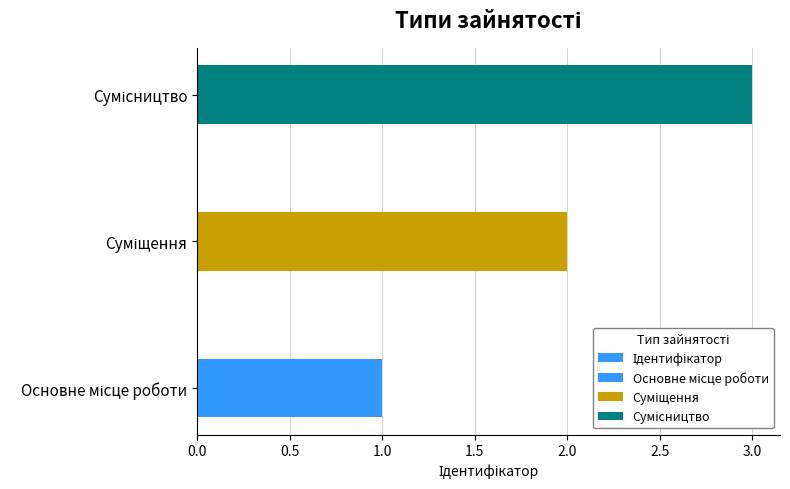

Reading left to right, what are all the values shown in this chart?

1	2	3